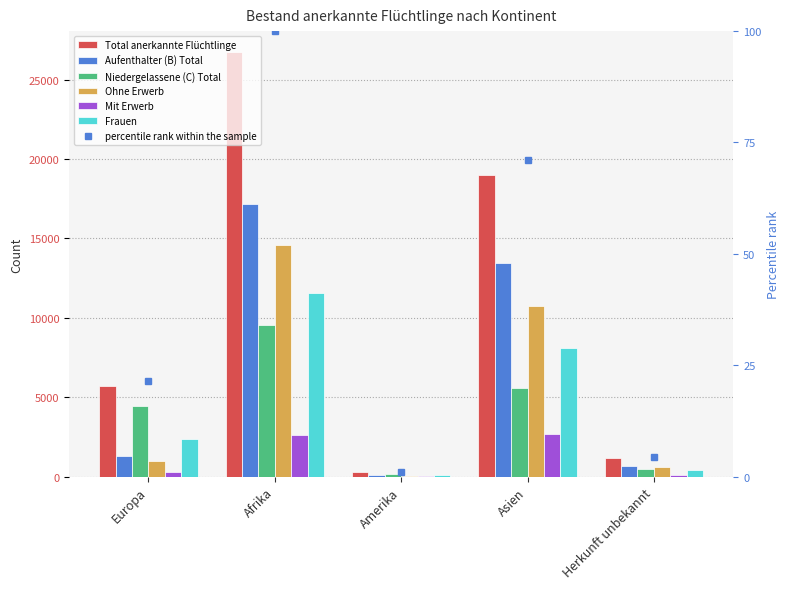

List the series in order of their peak value, highest first.

Total anerkannte Flüchtlinge, Aufenthalter (B) Total, Ohne Erwerb, Frauen, Niedergelassene (C) Total, Mit Erwerb